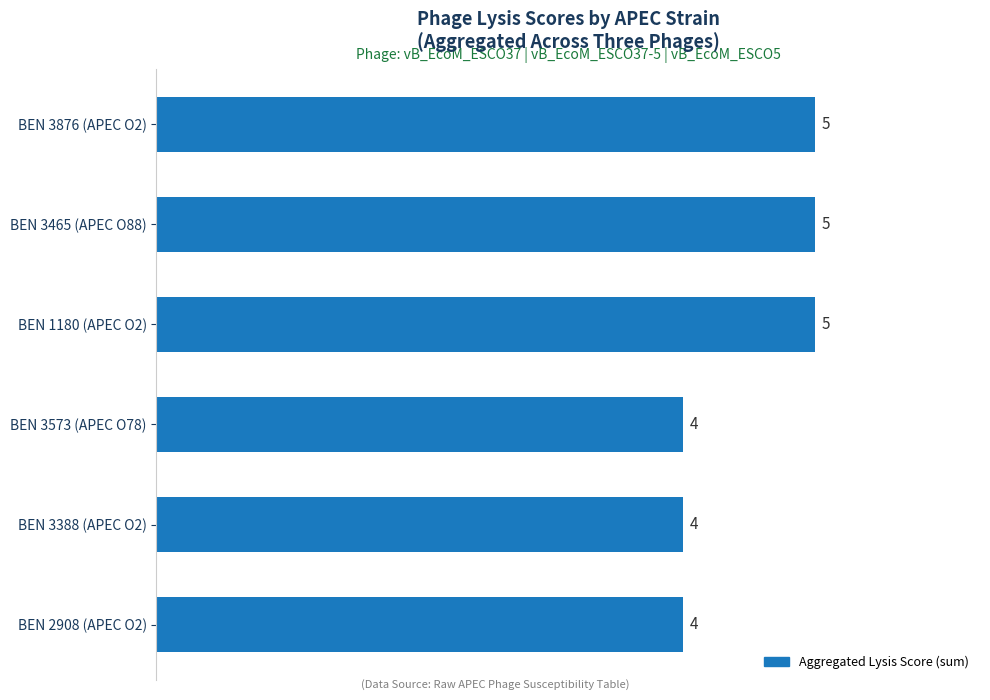

What is the minimum value shown in the chart?

4